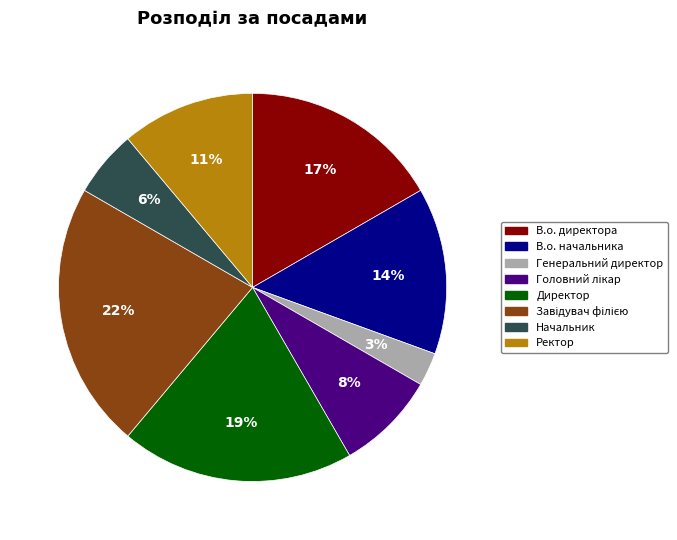

What percentage is the В.о. директора slice, to the nearest percent?

17%